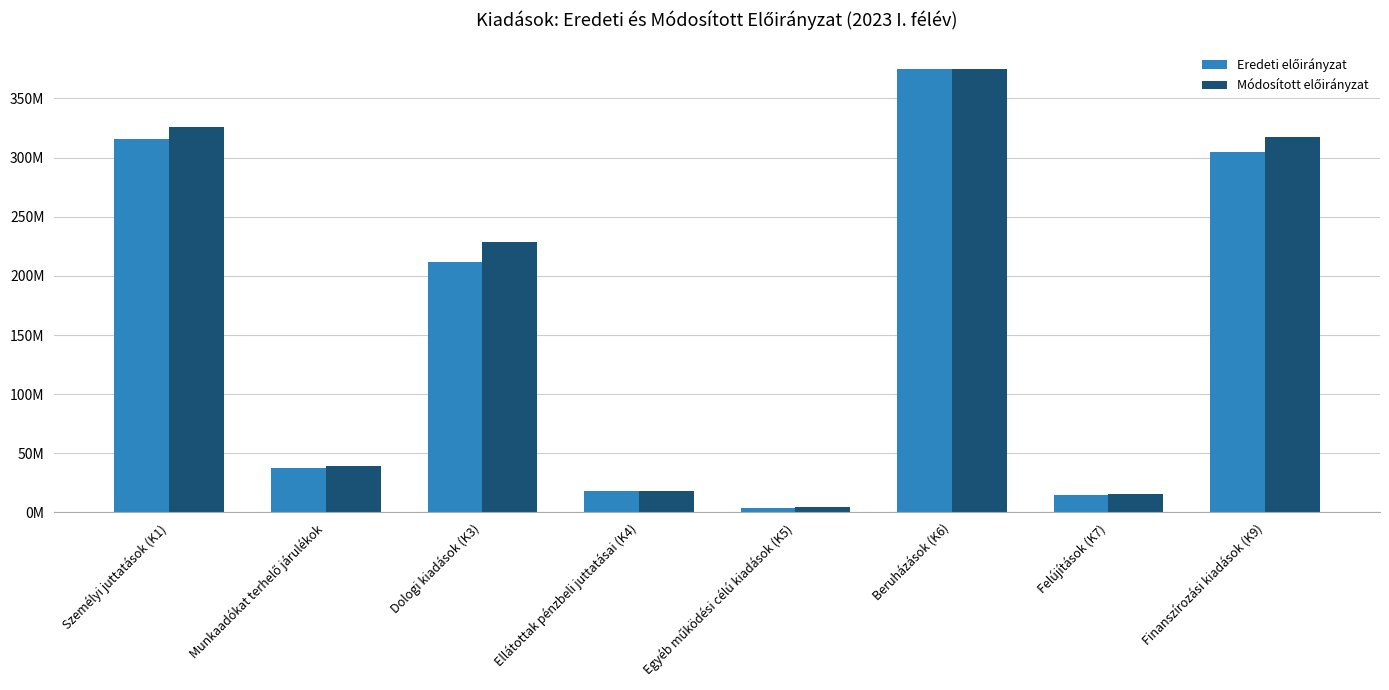

Are the bars horizontal?

No